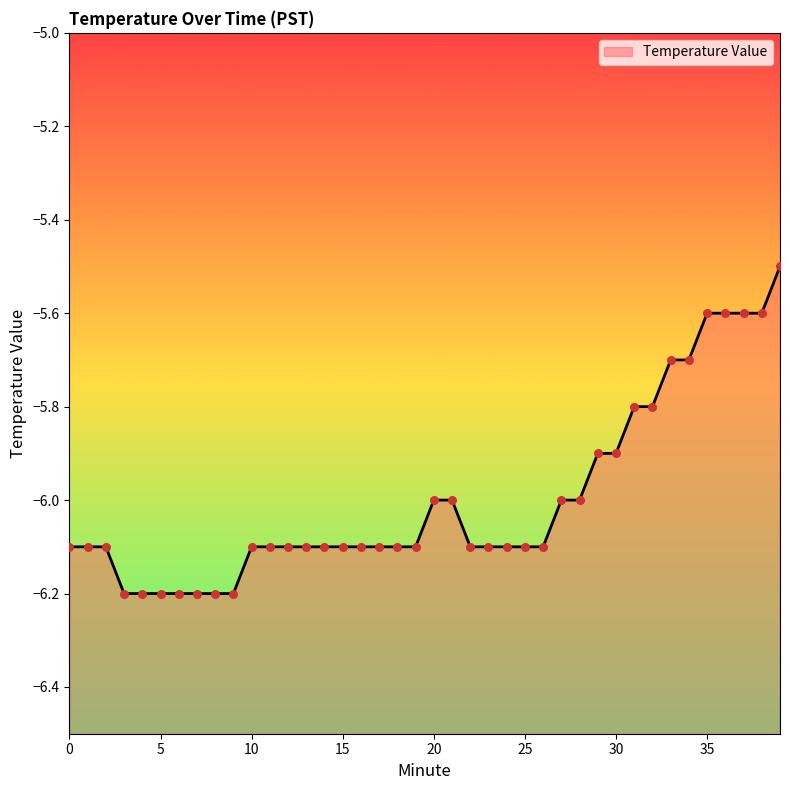

Between 26 and 12, which is larger?

26